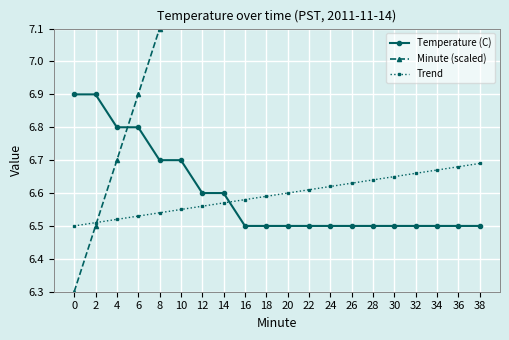

The value of Trend at 26 is 2.1. True or false?

False